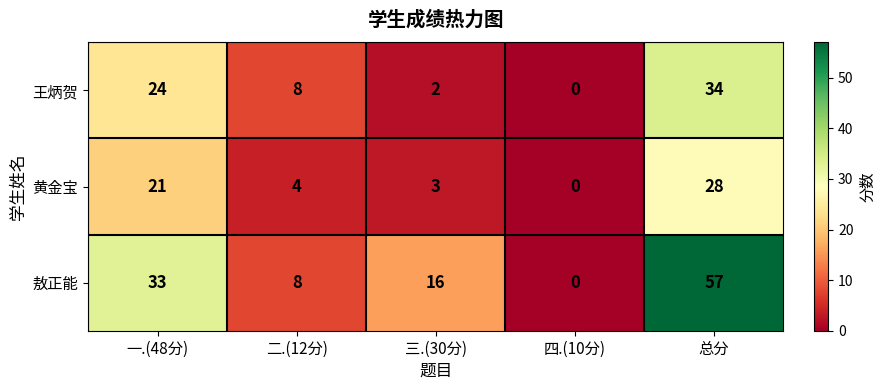

Is it true that 黄金宝 equals 21 at 一.(48分)?

True